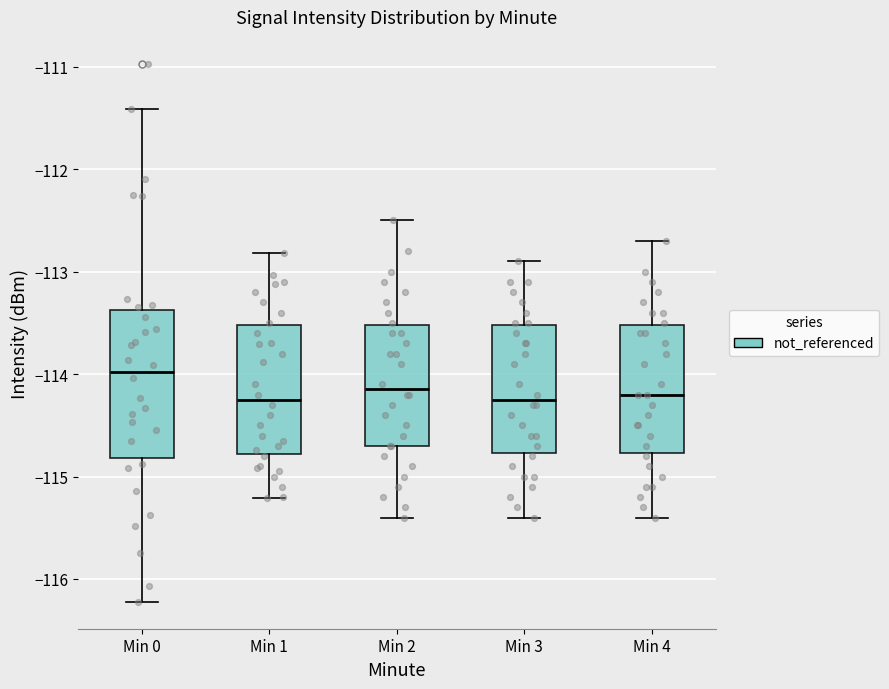

Reading left to right, transcribe this box plot: for each box, give where its median line is, the range the box spans, and where its two whiskers end, as read against the y-axis. The values are not printed on the chart, so give them approximately, as read against the axis.

Min 0: median -114.0, box -114.8 to -113.4, whiskers -116.2 to -111.4
Min 1: median -114.2, box -114.8 to -113.5, whiskers -115.2 to -112.8
Min 2: median -114.1, box -114.7 to -113.5, whiskers -115.4 to -112.5
Min 3: median -114.2, box -114.8 to -113.5, whiskers -115.4 to -112.9
Min 4: median -114.2, box -114.8 to -113.5, whiskers -115.4 to -112.7